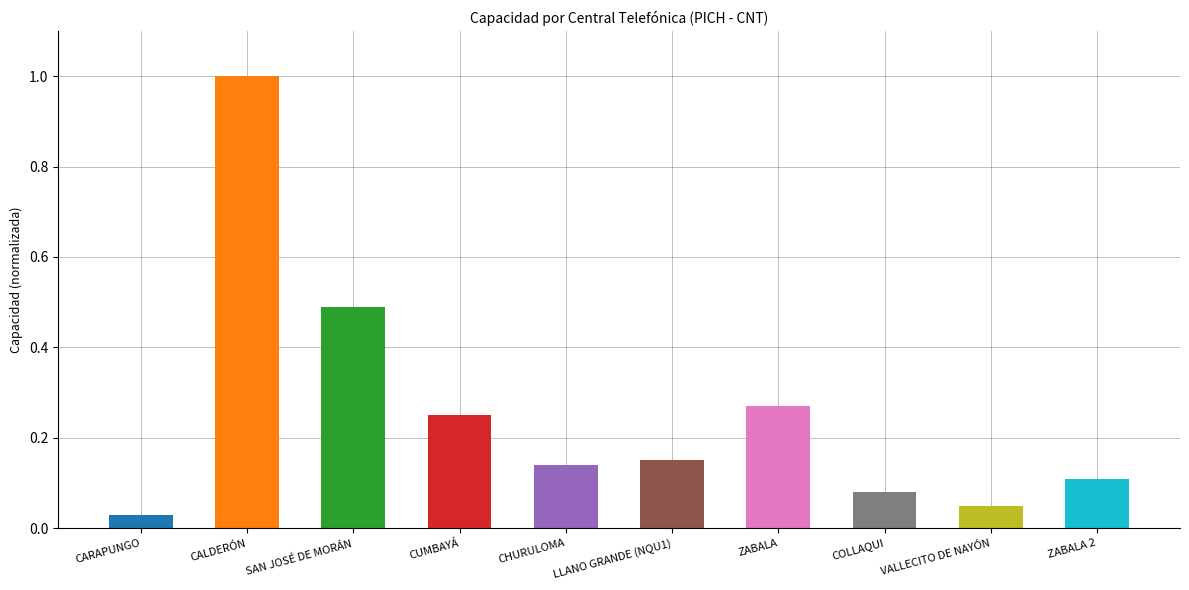

What is the label of the 7th bar from the right?

CUMBAYÁ